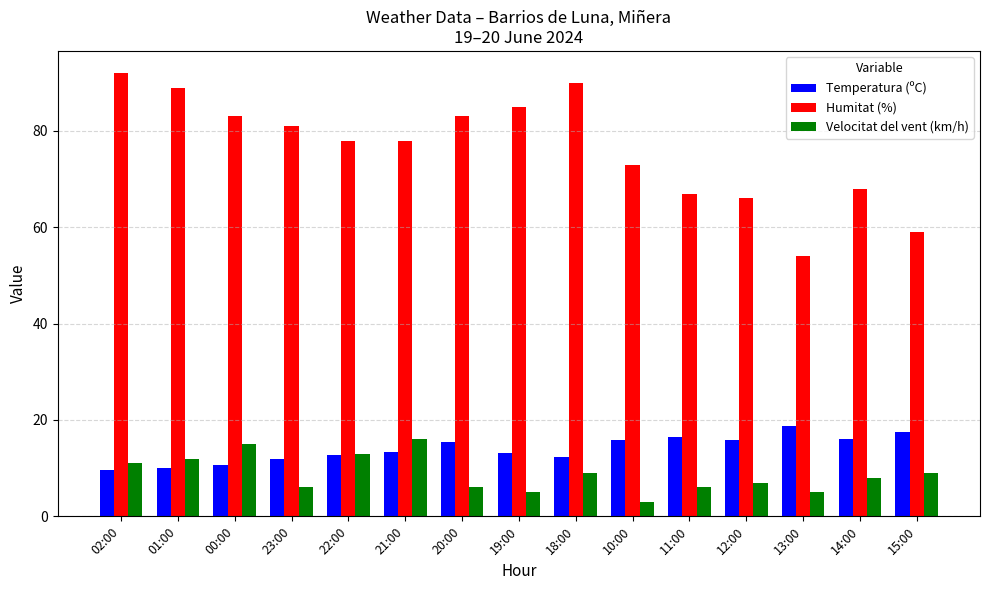

What is the difference between the maximum and minimum values in the Temperatura (ºC) series?

9.1